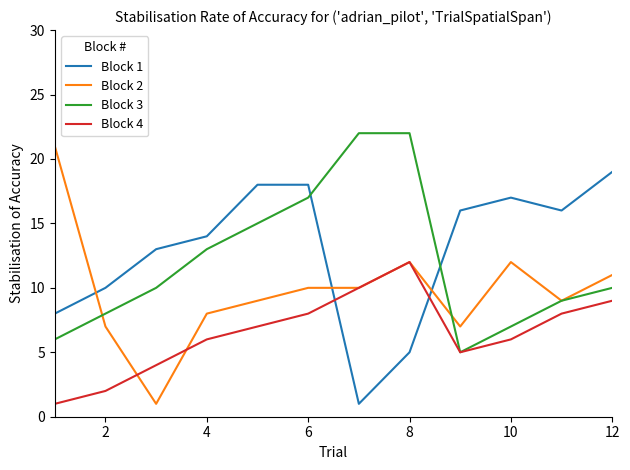

Which series ends up on top after the final intersection of Block 2 and Block 1?

Block 1